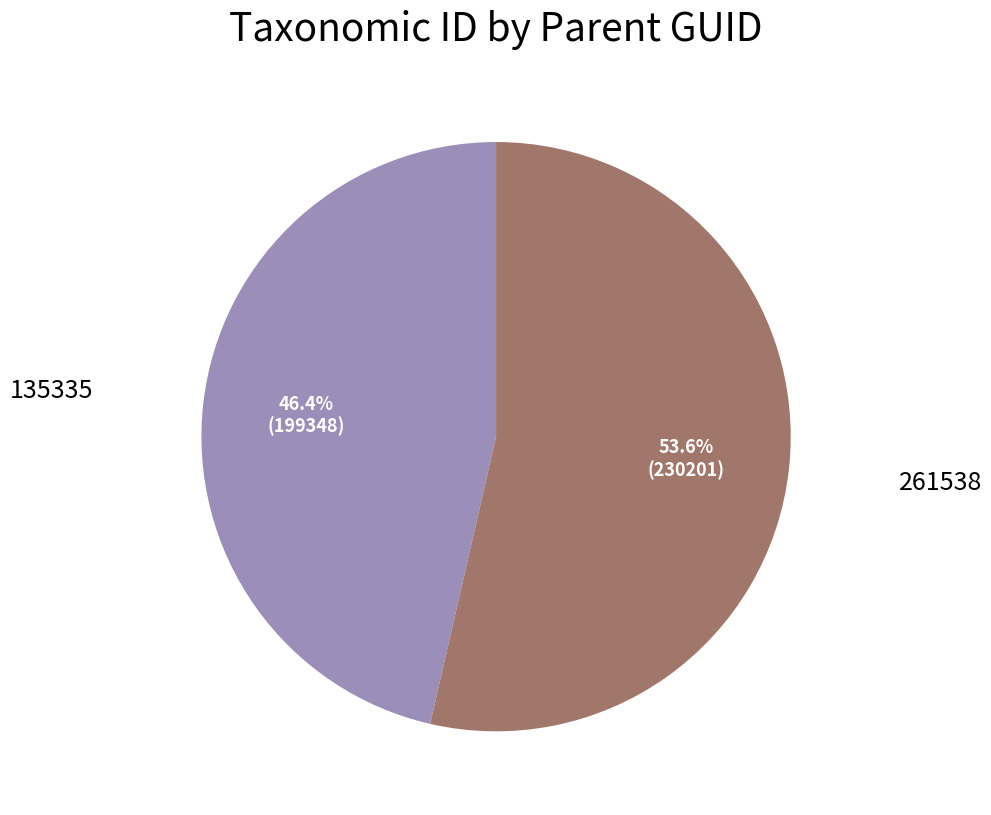

Is there any slice that represents more than half of the pie?

Yes